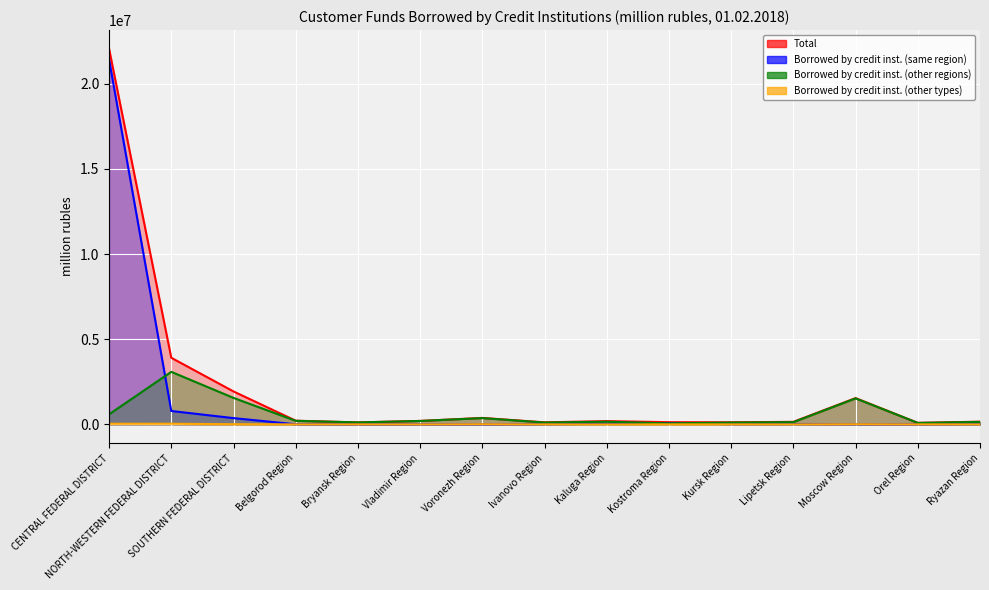

Is it true that Borrowed by credit inst. (other regions) equals 131875 at Lipetsk Region?

True